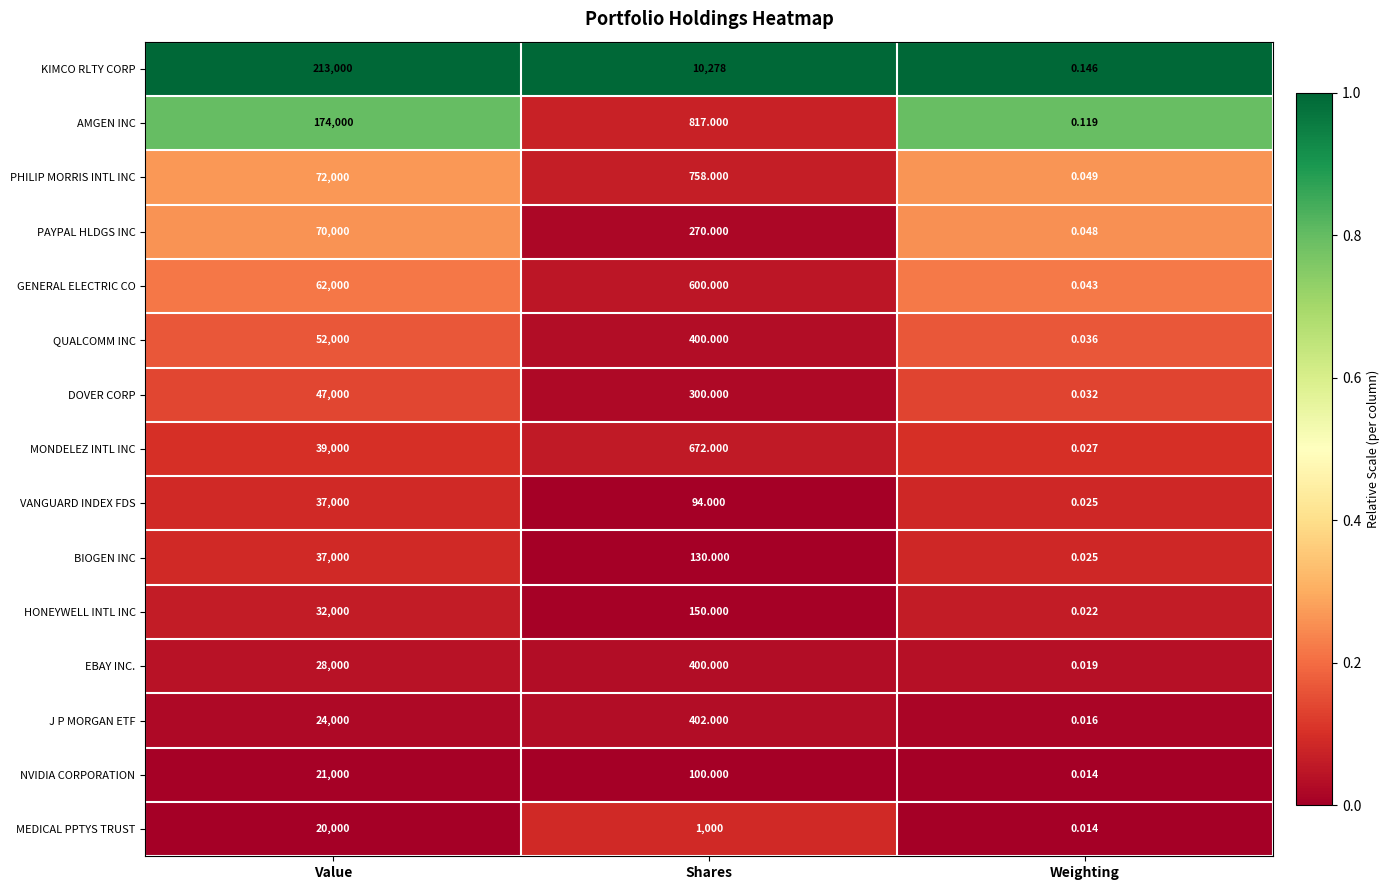

At which label does MONDELEZ INTL INC reach its minimum?

Weighting